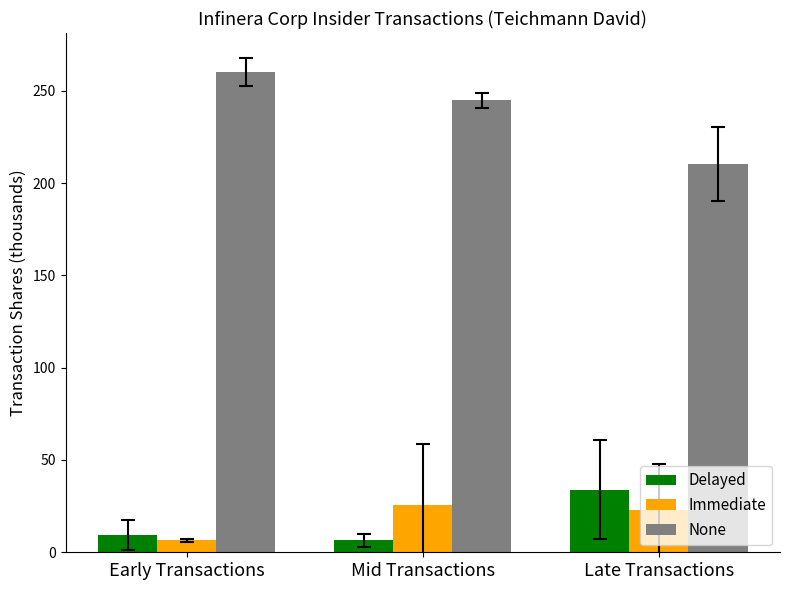

The Delayed series shows 34.0 at Late Transactions. True or false?

True